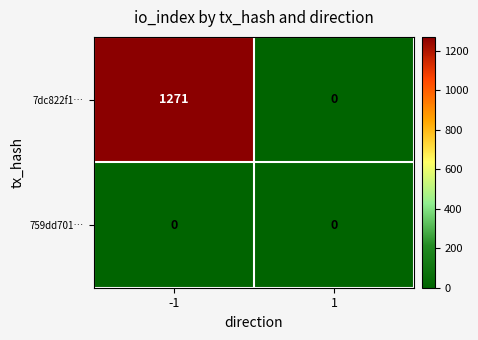

Reading right to left, what are all the values shown in this chart?

7dc822f1…: 0	1271
759dd701…: 0	0